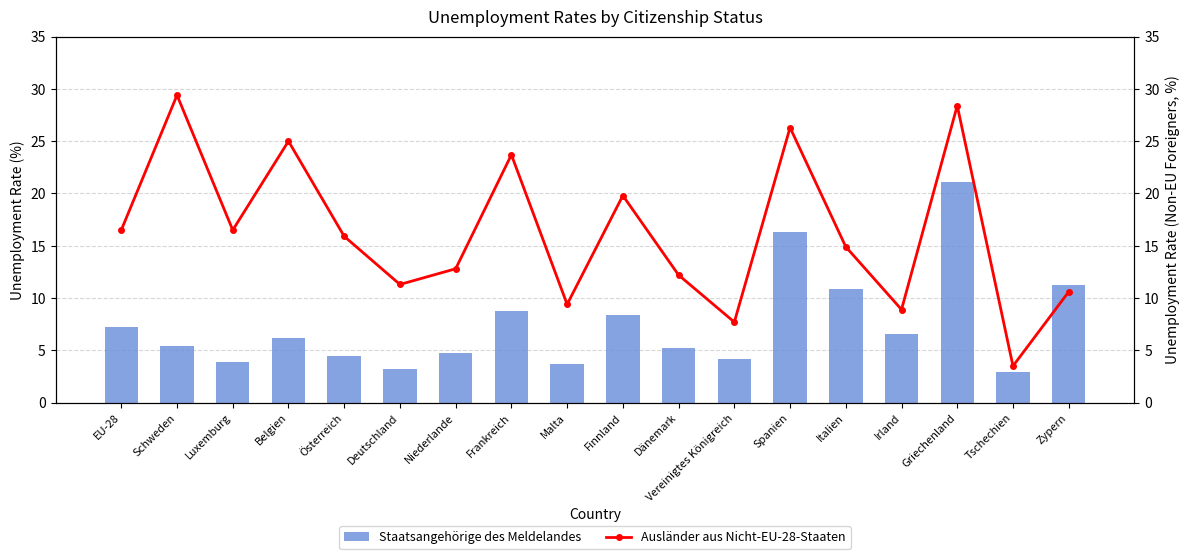

At which category is the sum across all series the highest?

Griechenland